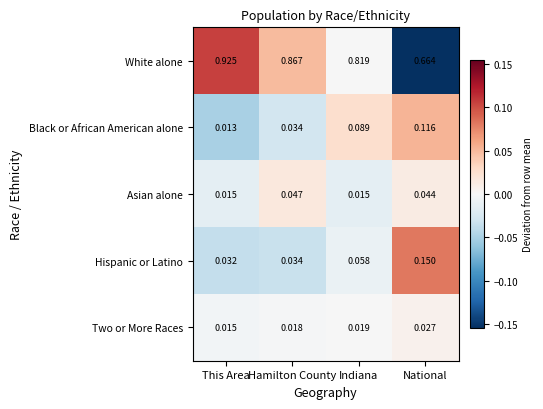

Which series has the widest spread of values?

White alone